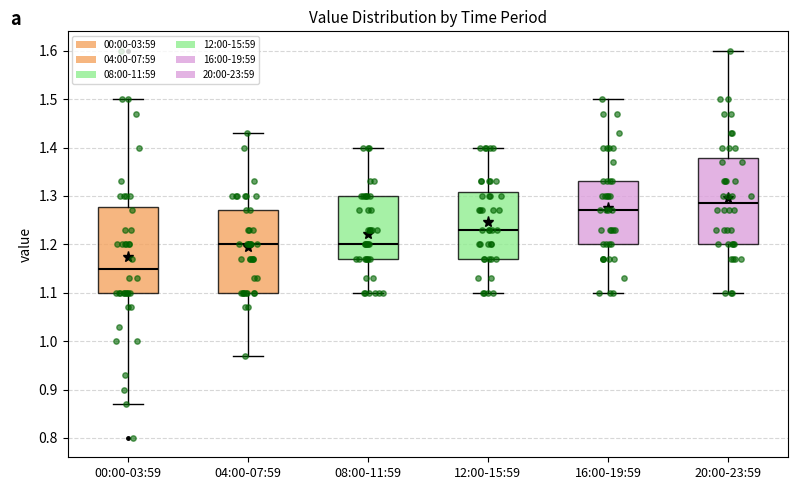

Where is the lower edge of the box for 04:00-07:59 on the y-axis? The values are not printed on the chart, so give them approximately, as read against the axis.

1.10